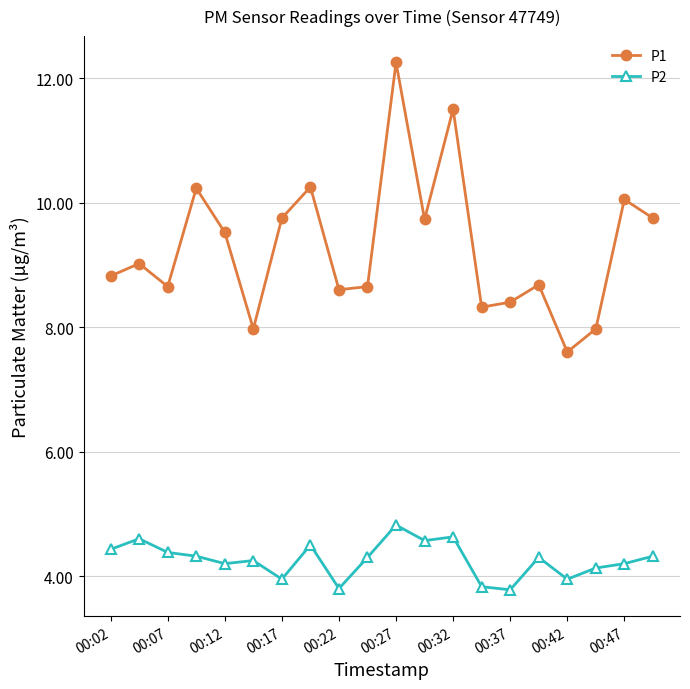

Which series has the largest range (max minus min)?

P1